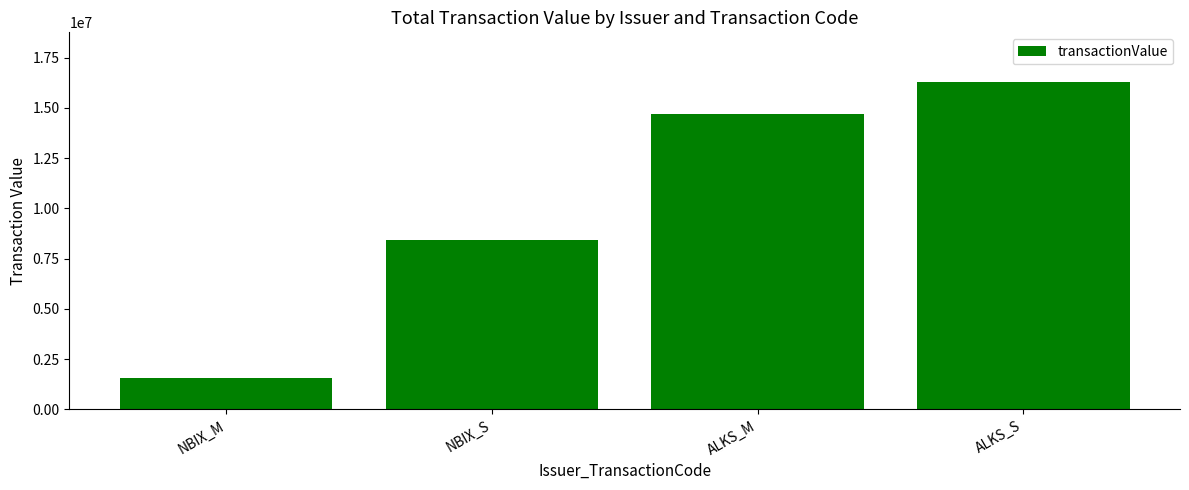

Where is the data nearest to the value 8935389?

NBIX_S